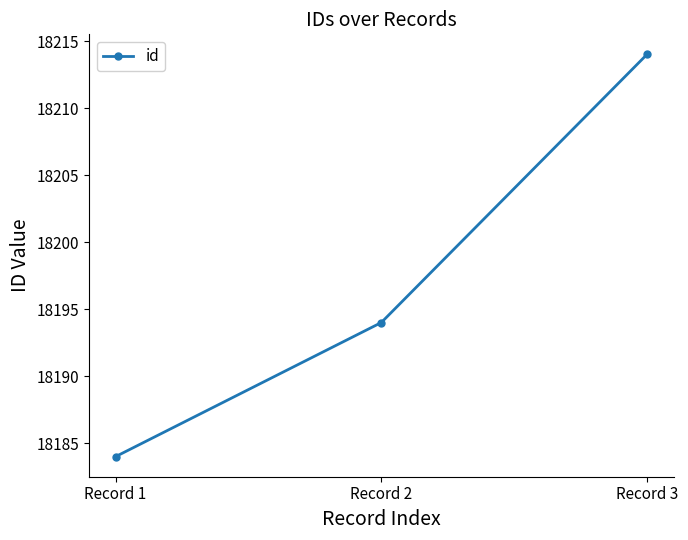

The chart shows a value of 18214 at Record 3. True or false?

True